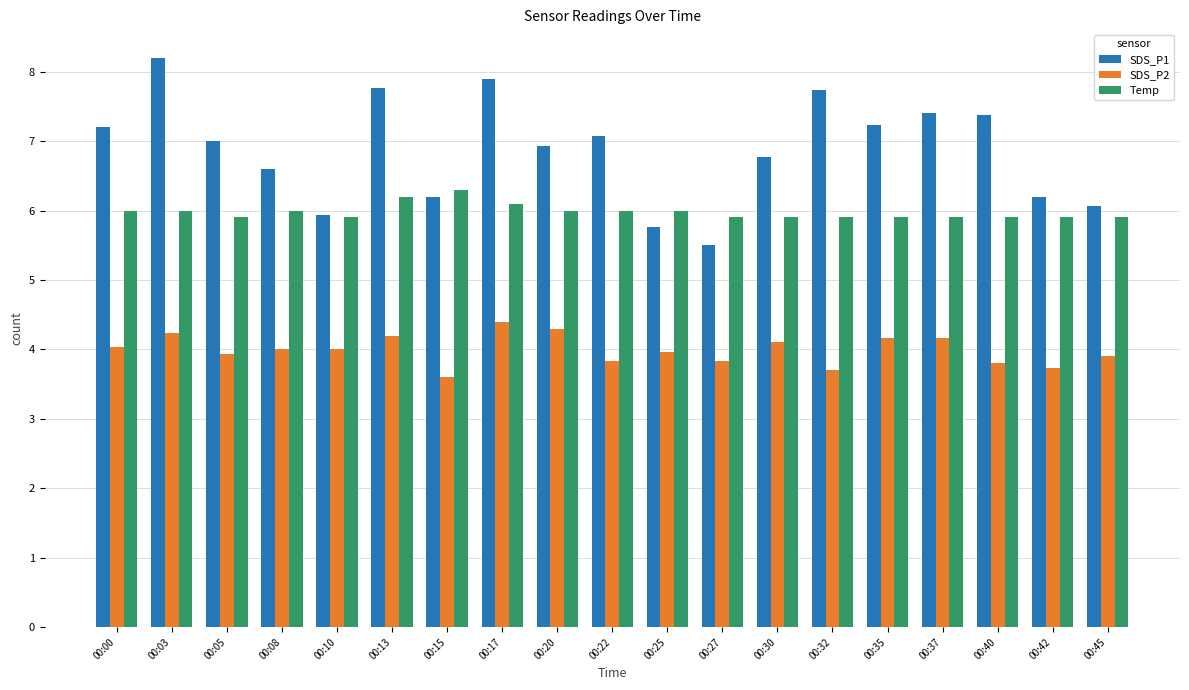

Reading left to right, list all the values displayed in this chart.

SDS_P1: 7.2	8.2	7.0	6.6	5.9	7.8	6.2	7.9	6.9	7.1	5.8	5.5	6.8	7.7	7.2	7.4	7.4	6.2	6.1
SDS_P2: 4.0	4.2	3.9	4.0	4.0	4.2	3.6	4.4	4.3	3.8	4.0	3.8	4.1	3.7	4.2	4.2	3.8	3.7	3.9
Temp: 6.0	6.0	5.9	6.0	5.9	6.2	6.3	6.1	6.0	6.0	6.0	5.9	5.9	5.9	5.9	5.9	5.9	5.9	5.9